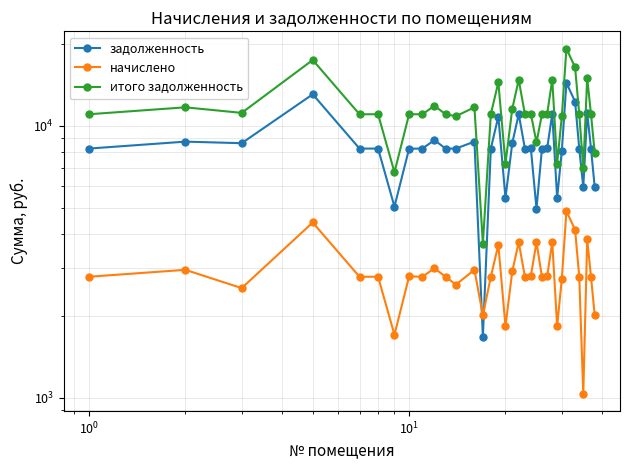

Reading left to right, extract all data points from this chart.

задолженность: 8256.0	8755.2	8640.0	13075.2	8256.0	8256.0	5049.6	8248.2	8256.0	8870.4	8256.0	8256.0	8755.2	1674.0	8256.0	10832.6	5433.6	8640.0	11059.2	8256.0	8294.4	4962.4	8256.0	8294.4	11078.4	5433.6	8121.6	14400.0	12288.0	8256.0	5952.0	11180.4	8256.0	5952.0
начислено: 2786.4	2954.9	2530.8	4412.9	2786.4	2786.4	1704.2	2794.2	2786.4	2993.8	2786.4	2606.6	2954.9	2008.8	2786.4	3650.9	1833.8	2916.0	3732.5	2786.4	2799.4	3732.5	2786.4	2799.4	3739.0	1833.8	2741.0	4860.0	4147.2	2786.4	1033.0	3823.2	2786.4	2008.8
итого задолженность: 11042.4	11710.1	11170.8	17488.1	11042.4	11042.4	6753.8	11042.4	11042.4	11864.2	11042.4	10862.6	11710.1	3682.8	11042.4	14483.5	7267.4	11556.0	14791.7	11042.4	11093.8	8694.8	11042.4	11093.8	14817.4	7267.4	10862.6	19260.0	16435.2	11042.4	6985.0	15003.6	11042.4	7960.8